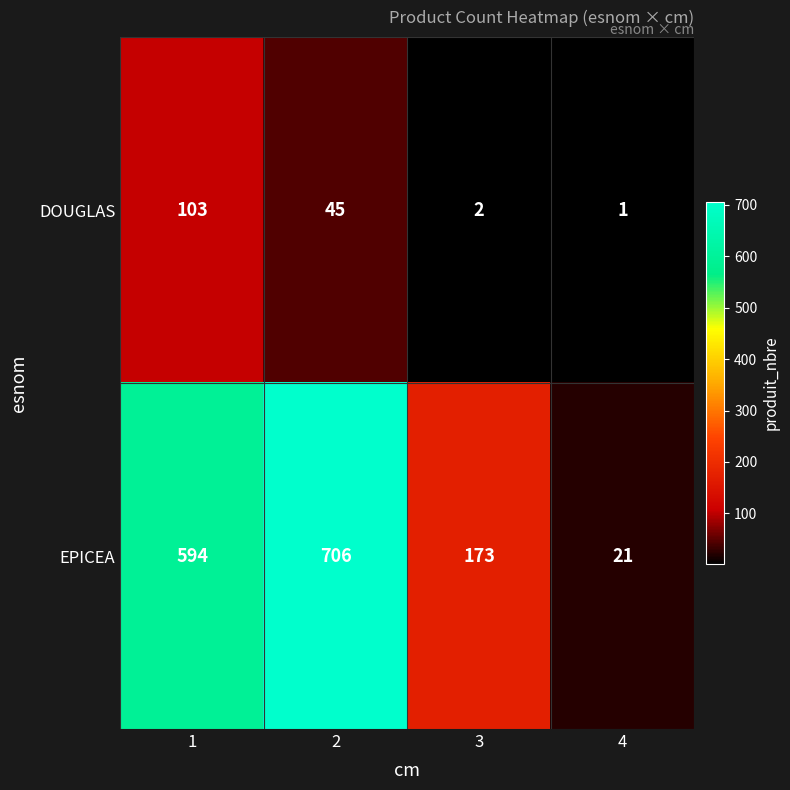

How many series are shown in this chart?

2